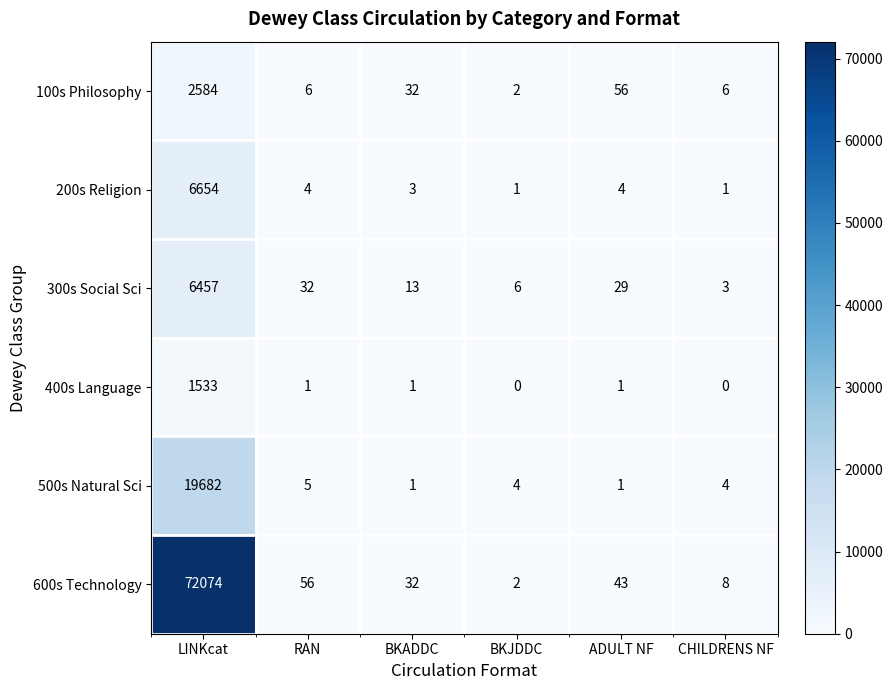

Which series has the widest spread of values?

600s Technology